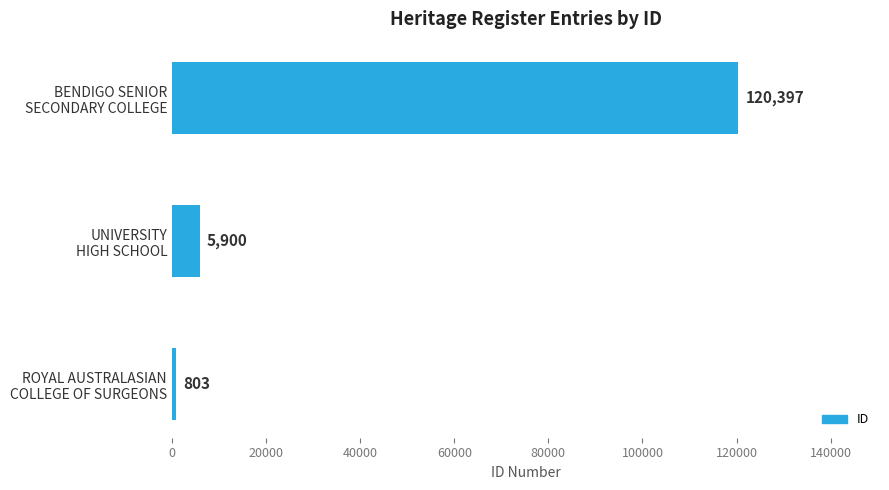

Reading bottom to top, list all the values displayed in this chart.

803	5900	120397